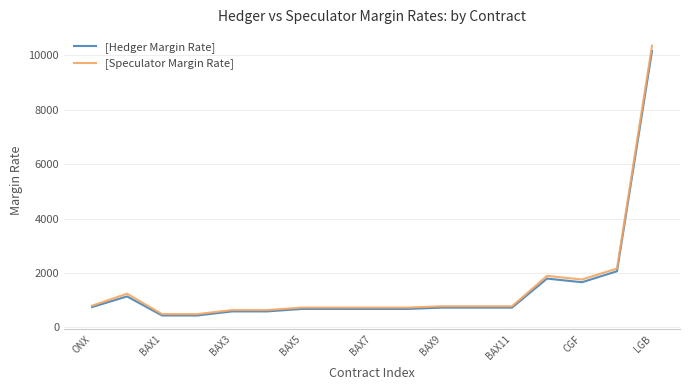

Which series has the largest range (max minus min)?

[Speculator Margin Rate]